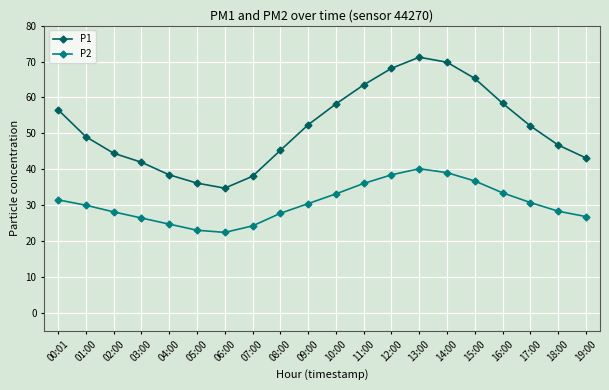

Where is the first local maximum for P2?

13:00